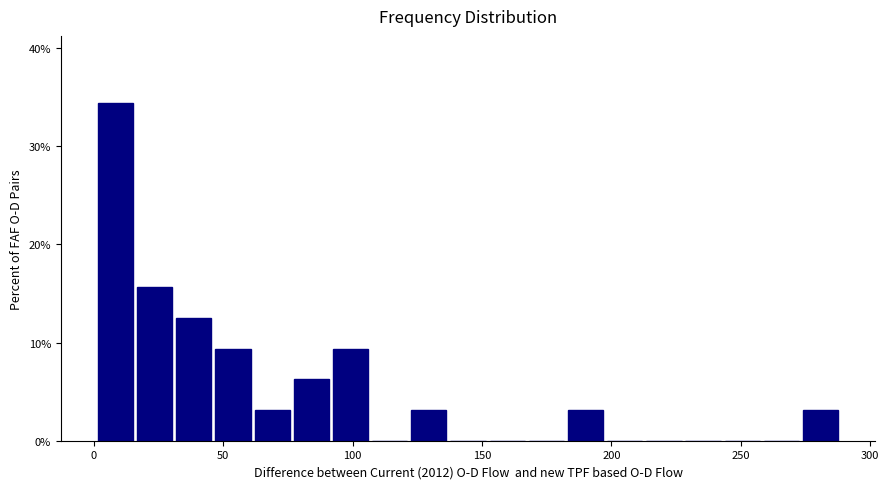

Read against the x-axis, roughly where is the centre of the tallest bar?

10